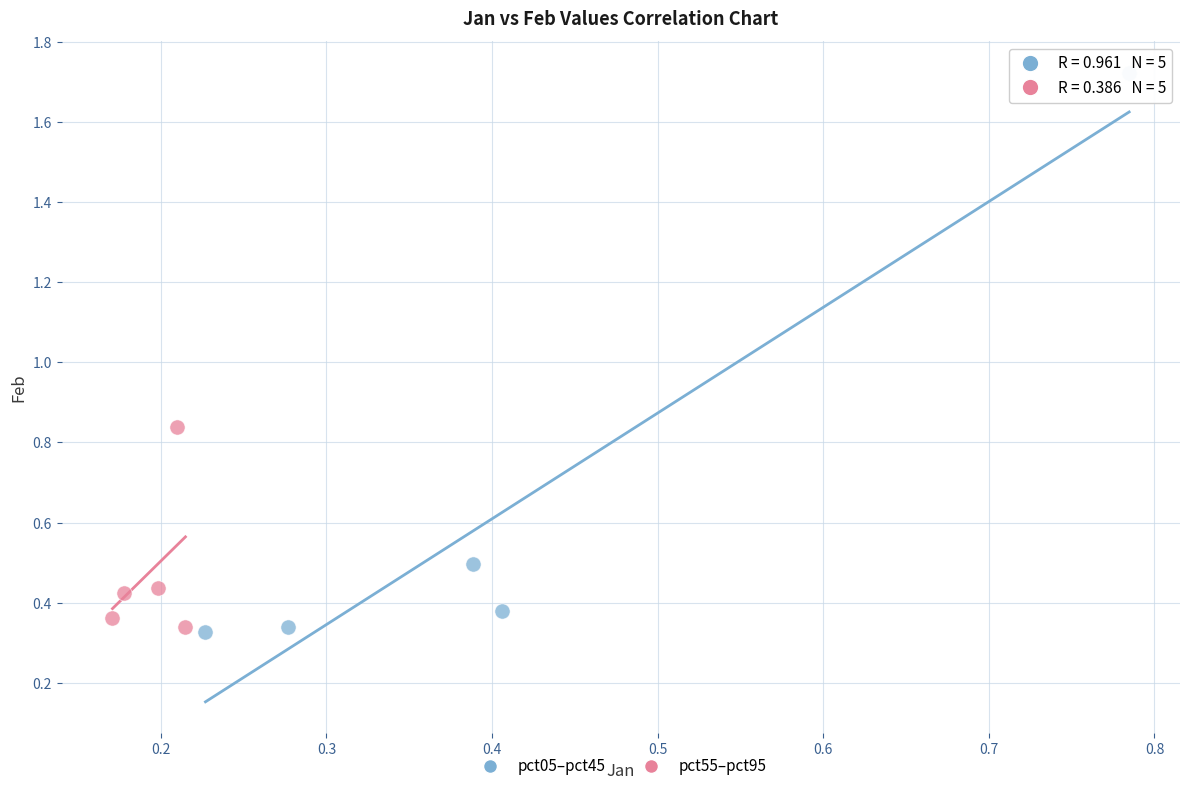

What are all the series names shown in the legend?

pct05–pct45, pct55–pct95